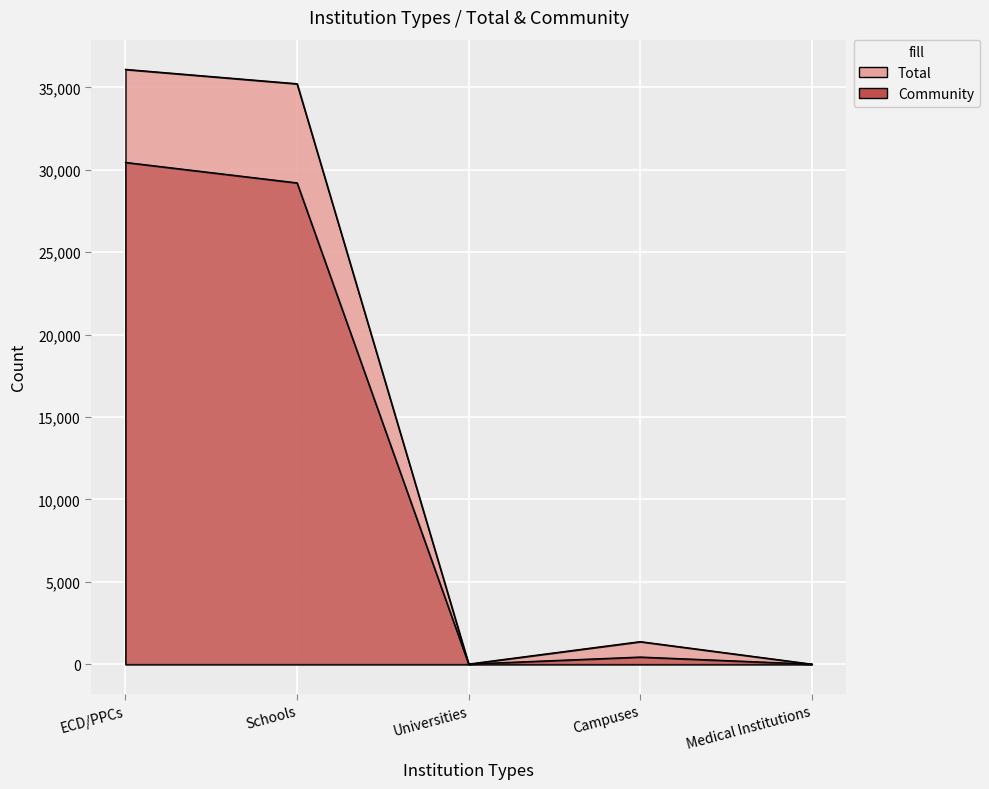

Which category has the lowest value in the Total series?

Medical Institutions